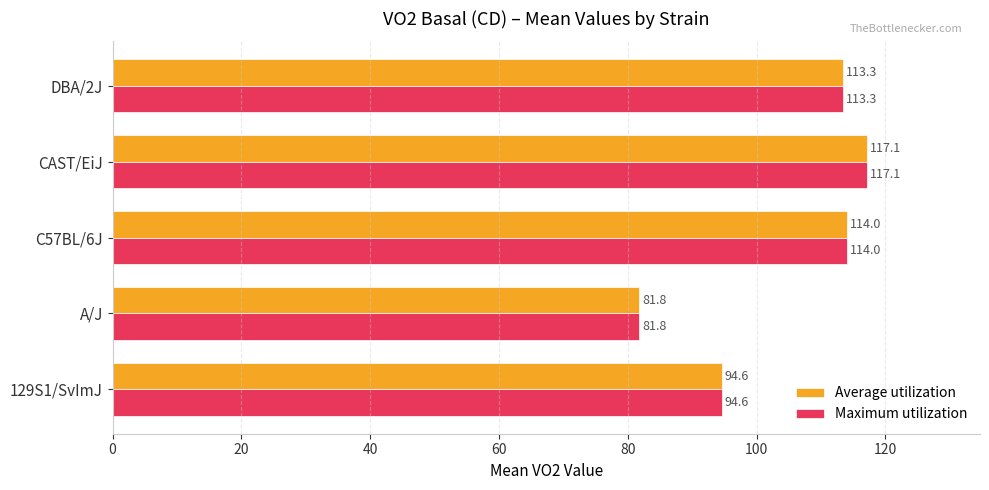

True or false: Average utilization has a value of 114.0 at C57BL/6J.

True